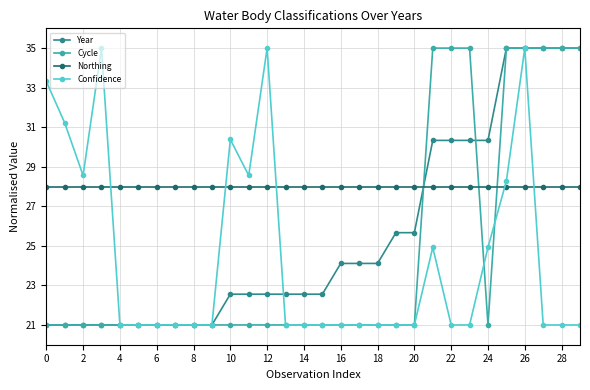

What is the lowest value of the Northing series?

28.0